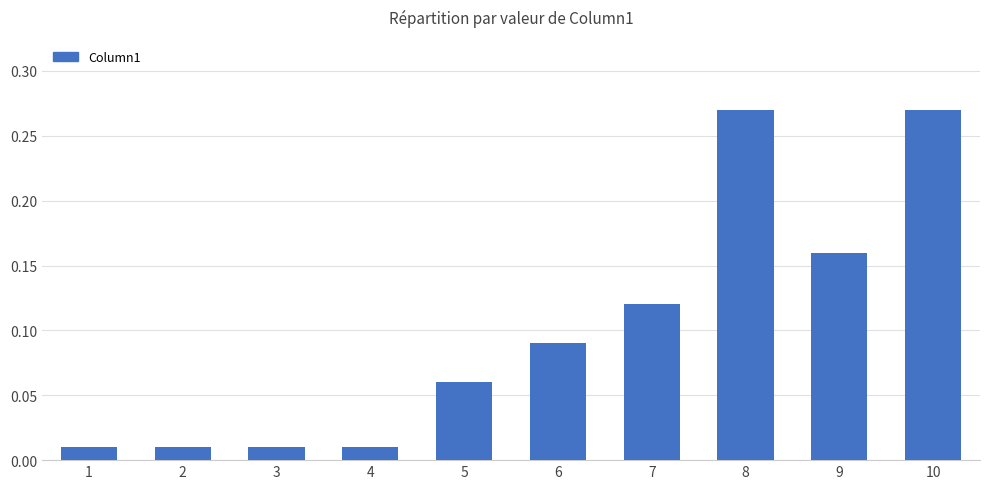

Which has a higher value, 3 or 6?

6